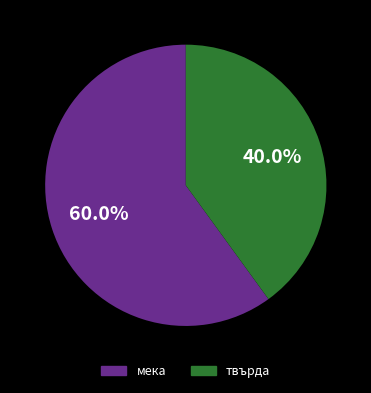

Does any single category account for the majority?

Yes